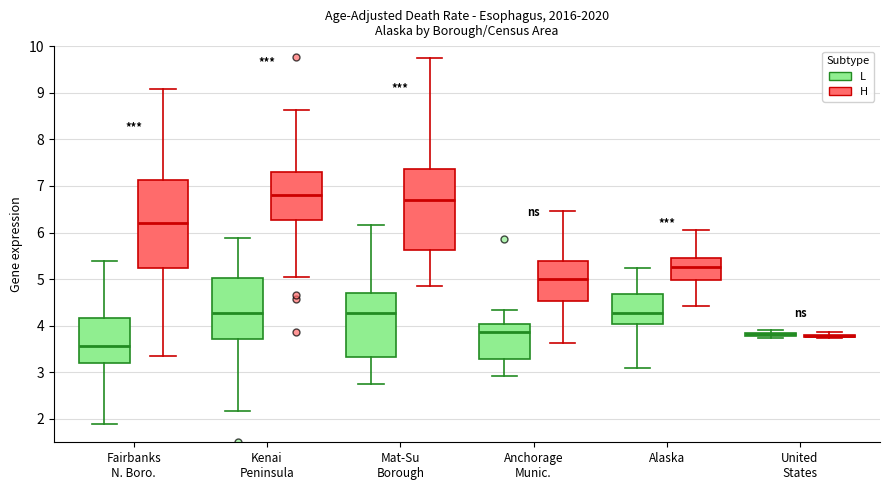

Reading left to right, transcribe this box plot: for each box, give where its median line is, the range the box spans, and where its two whiskers end, as read against the y-axis. The values are not printed on the chart, so give them approximately, as read against the axis.

Fairbanks N. Boro. (L): median 3.6, box 3.2 to 4.2, whiskers 1.9 to 5.4
Fairbanks N. Boro. (H): median 6.2, box 5.2 to 7.1, whiskers 3.4 to 9.1
Kenai Peninsula (L): median 4.3, box 3.7 to 5.0, whiskers 2.2 to 5.9
Kenai Peninsula (H): median 6.8, box 6.3 to 7.3, whiskers 5.0 to 8.6
Mat-Su Borough (L): median 4.3, box 3.3 to 4.7, whiskers 2.8 to 6.2
Mat-Su Borough (H): median 6.7, box 5.6 to 7.4, whiskers 4.9 to 9.8
Anchorage Munic. (L): median 3.9, box 3.3 to 4.0, whiskers 2.9 to 4.3
Anchorage Munic. (H): median 5.0, box 4.5 to 5.4, whiskers 3.6 to 6.5
Alaska (L): median 4.3, box 4.0 to 4.7, whiskers 3.1 to 5.2
Alaska (H): median 5.3, box 5.0 to 5.5, whiskers 4.4 to 6.1
United States (L): box collapsed to a line at 3.8, whiskers 3.7 to 3.9
United States (H): box collapsed to a line at 3.8, whiskers 3.7 to 3.9